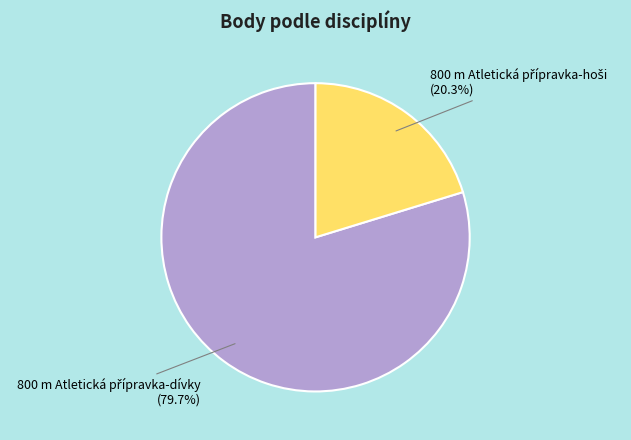

Does any single category account for the majority?

Yes